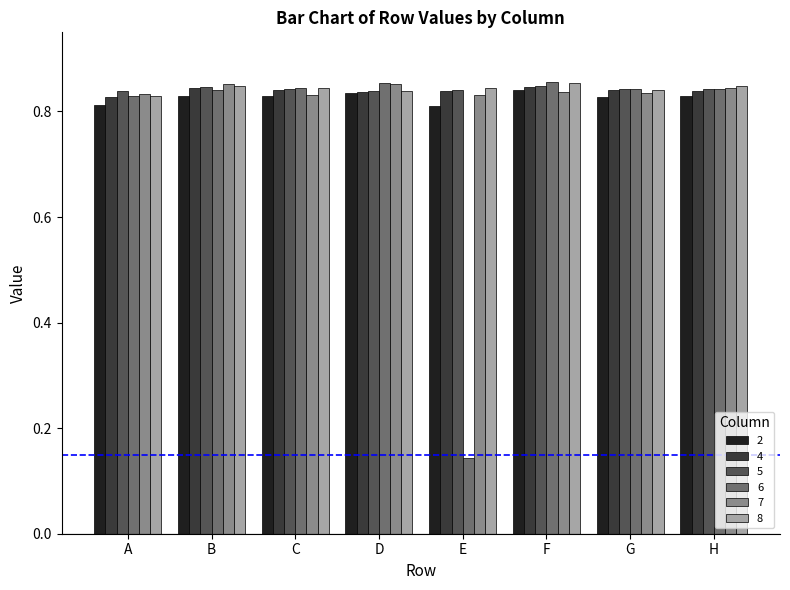

How many bars are there in each group?

6